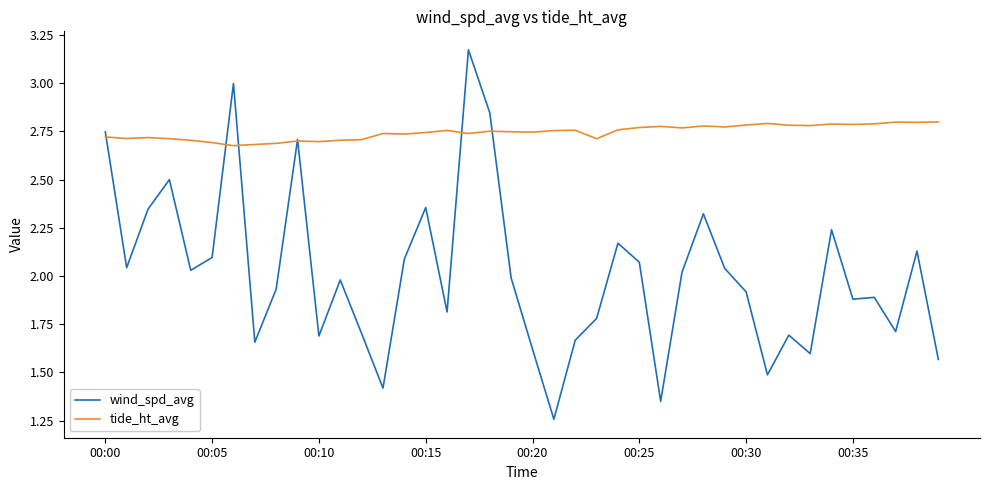

Count the number of categories in the chart.

40